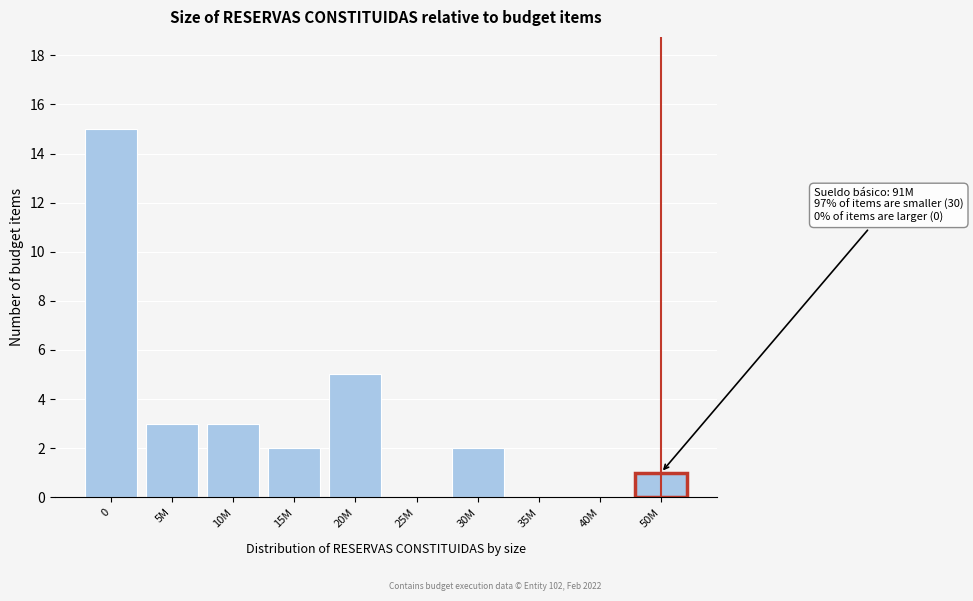

Reading left to right, extract all data points from this chart.

0=15	5M=3	10M=3	15M=2	20M=5	25M=0	30M=2	35M=0	40M=0	50M=1